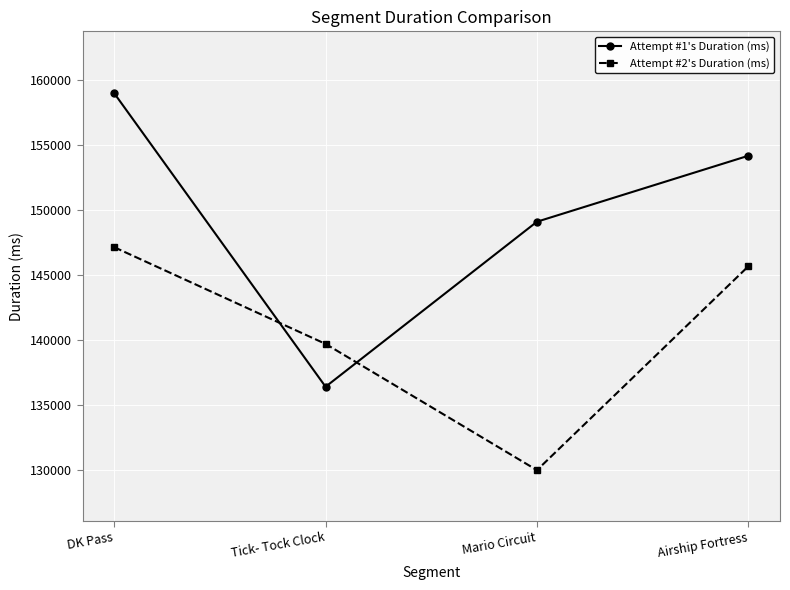

How many data points in Attempt #2's Duration (ms) are less than 145663?

2